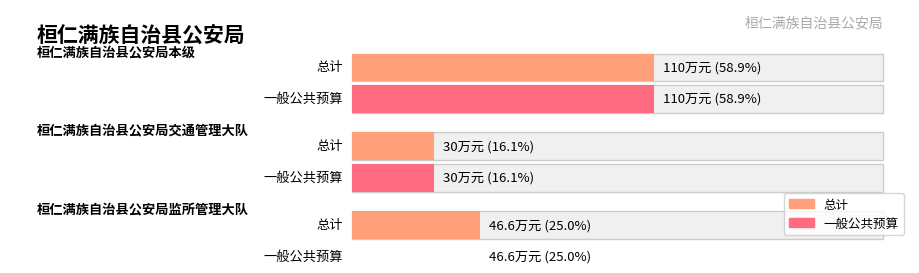

Reading left to right, list all the values displayed in this chart.

总计: 110.0	30.0	46.6
一般公共预算: 110.0	30.0	46.6